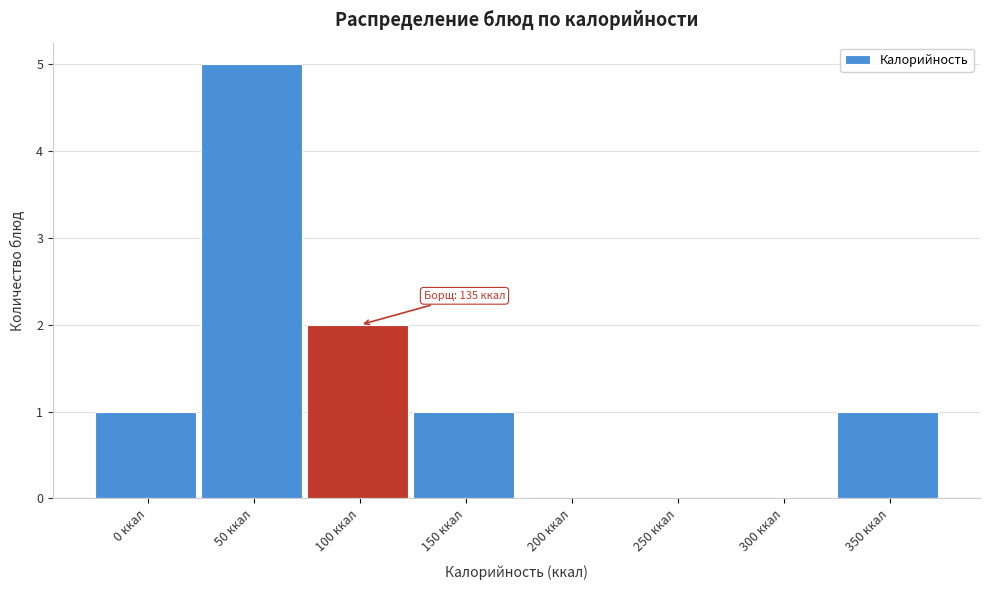

Reading left to right, extract all data points from this chart.

0 ккал=1	50 ккал=5	100 ккал=2	150 ккал=1	200 ккал=0	250 ккал=0	300 ккал=0	350 ккал=1